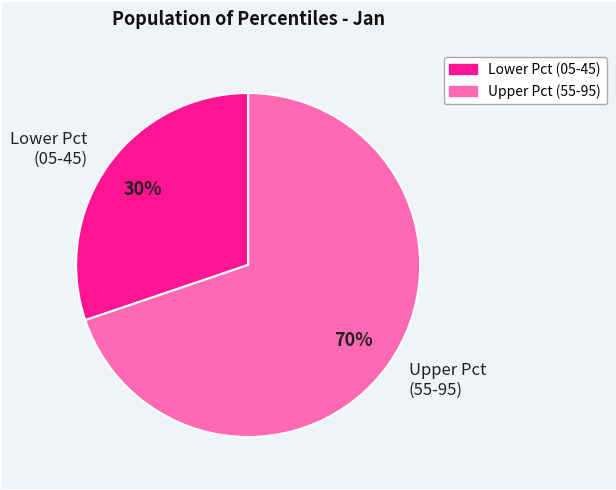

Which has a higher value, Lower Pct (05-45) or Upper Pct (55-95)?

Upper Pct (55-95)